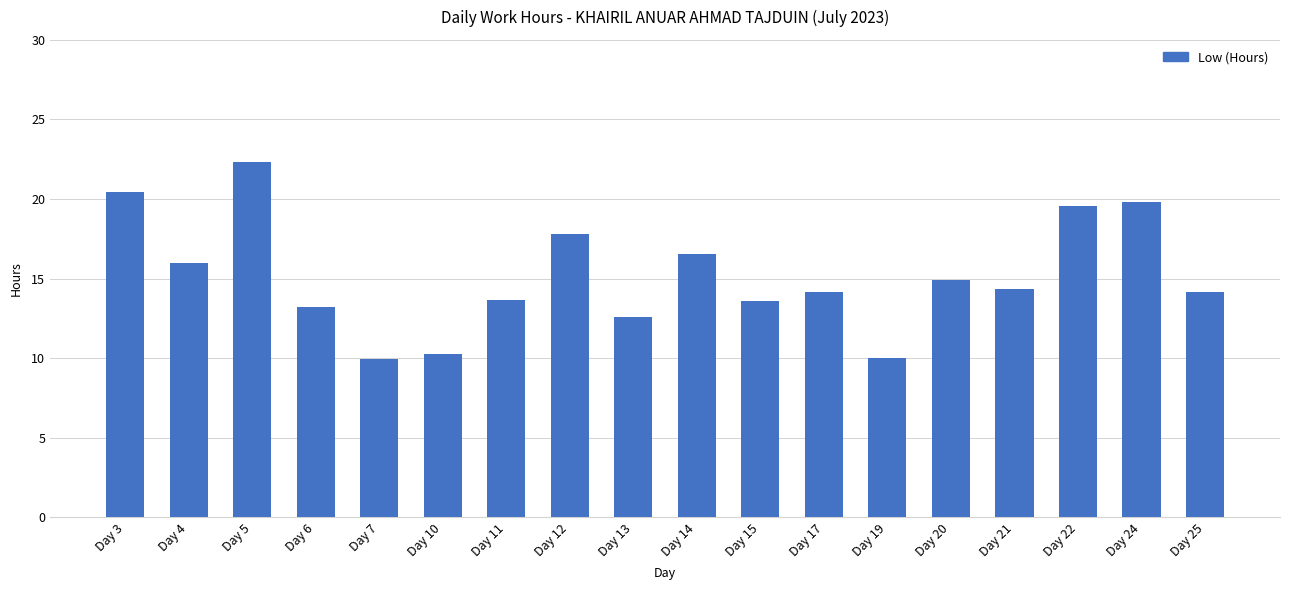

What is the value of the 7th bar from the left?

13.7